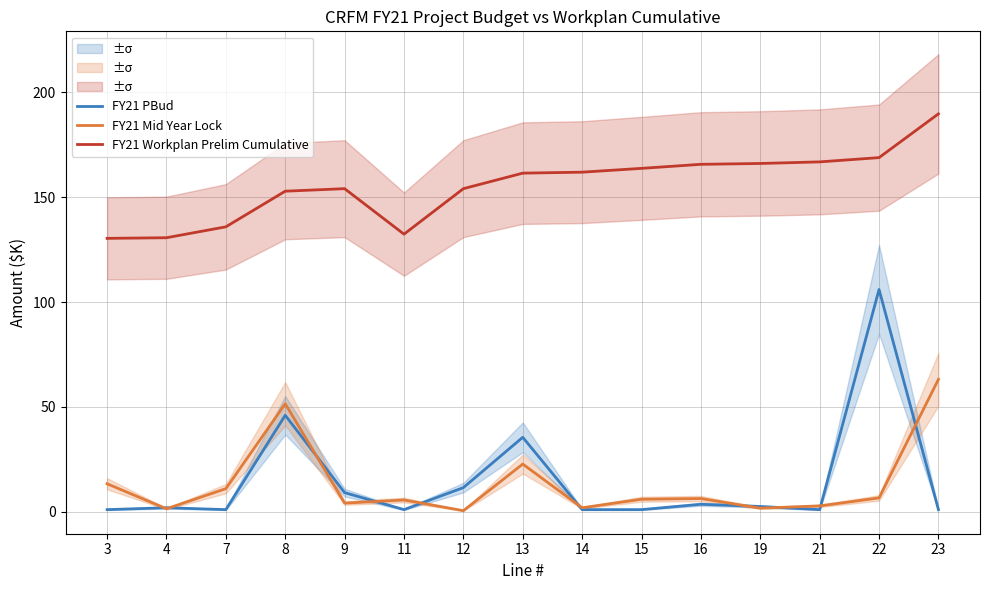

How many data points in FY21 Workplan Prelim Cumulative are less than 161?

7